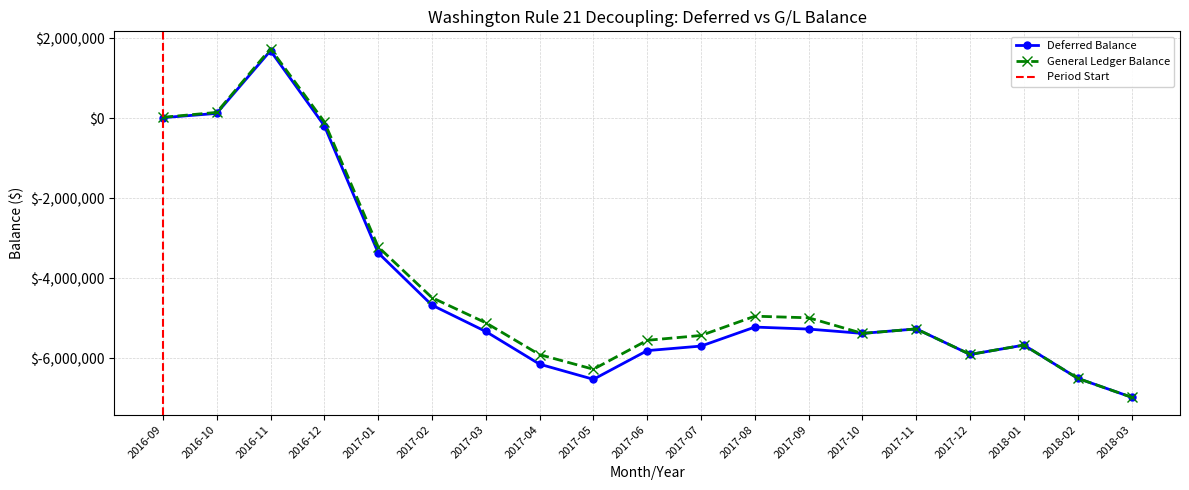

Which has a higher value, 2017-11 or 2017-03?

2017-11